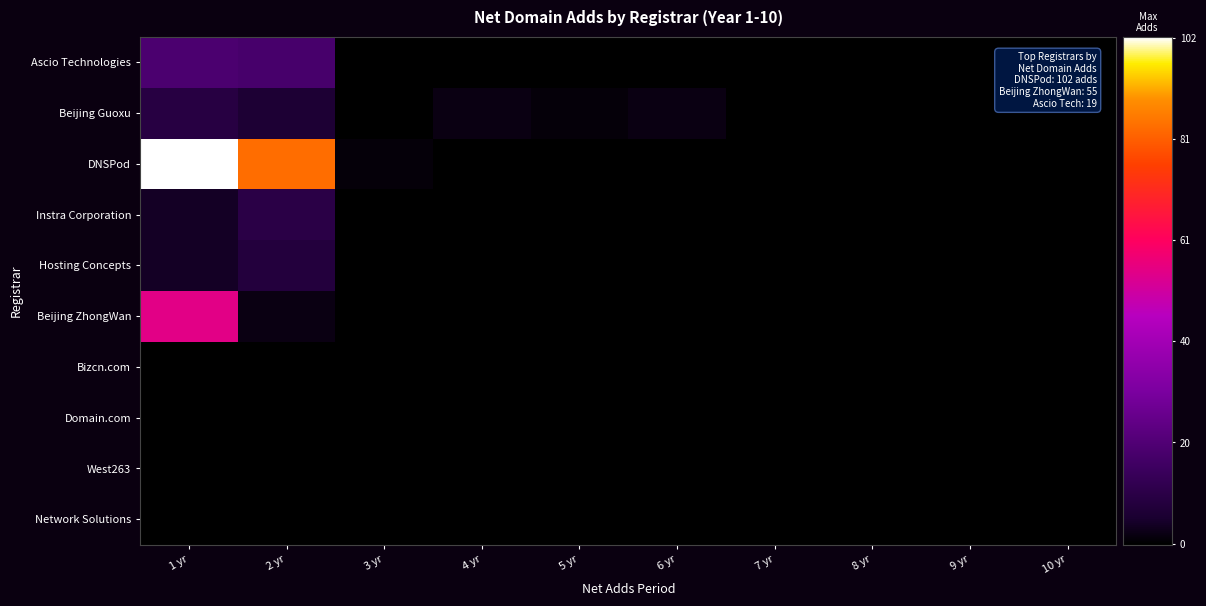

What is the greatest value displayed?

102